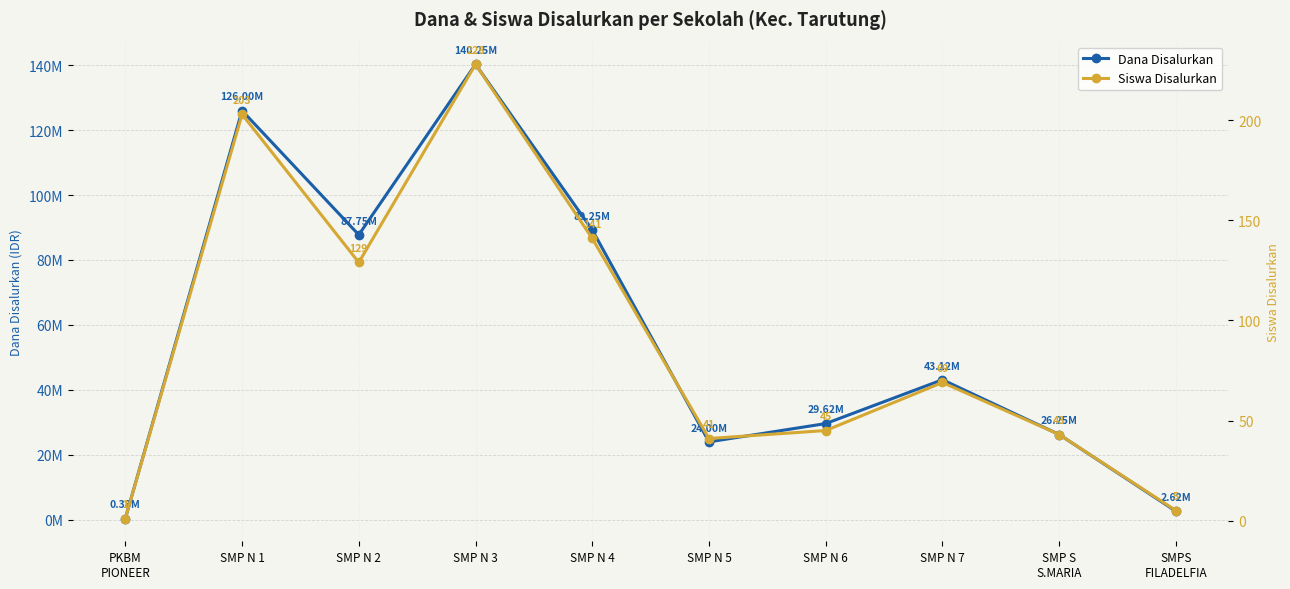

In Siswa Disalurkan, how many points are lower than both neighbors (excluding endpoints)?

2